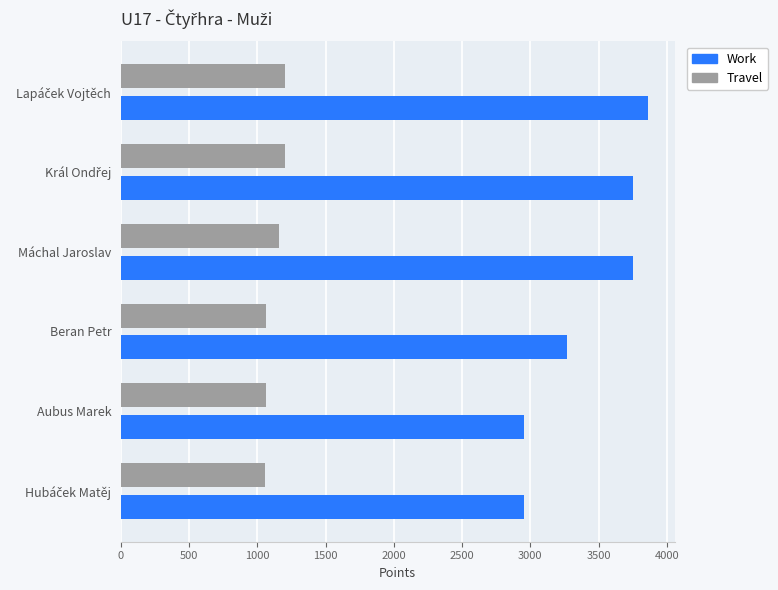

What is the difference between the maximum and minimum values in the Travel series?

148